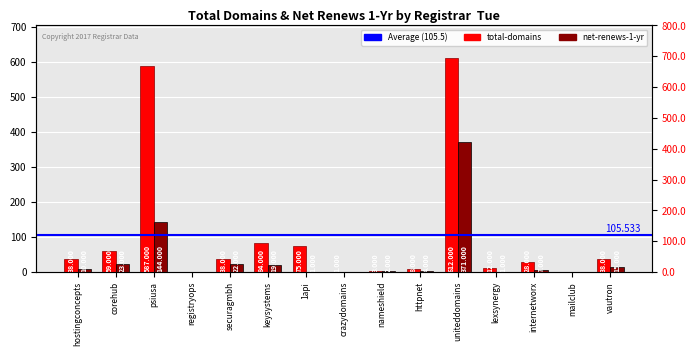

What are all the series names shown in the legend?

total-domains, net-renews-1-yr